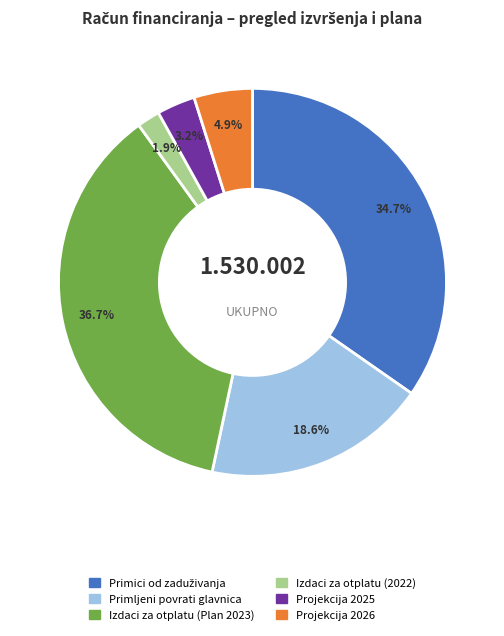

Do Projekcija 2025 and Izdaci za otplatu (Plan 2023) together represent more than half of the pie?

No